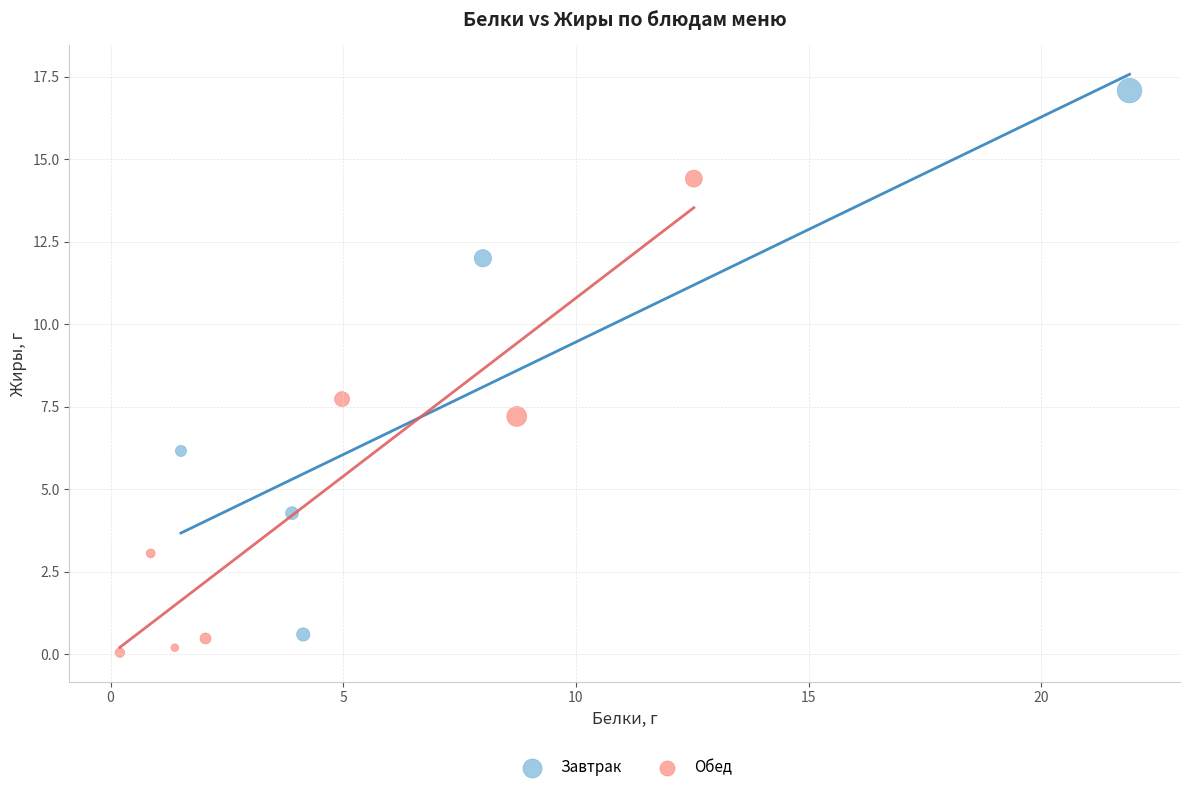

What are all the series names shown in the legend?

Завтрак, Обед